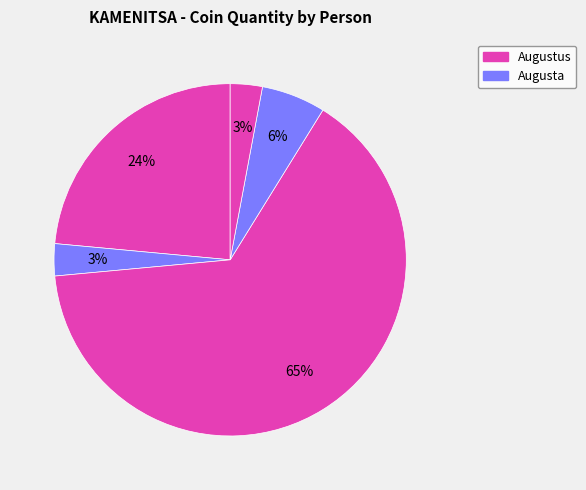

How many slices are in this pie chart?

5